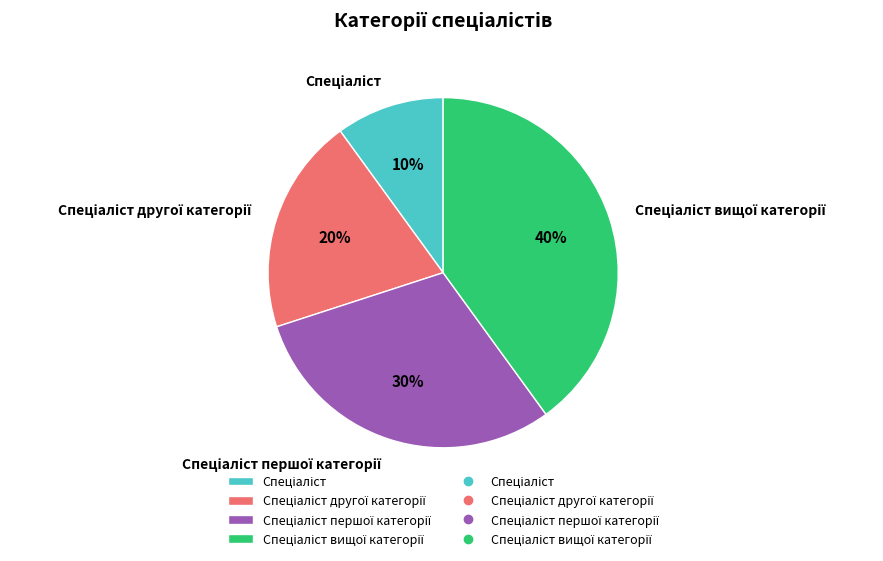

Is there a majority slice in this chart?

No